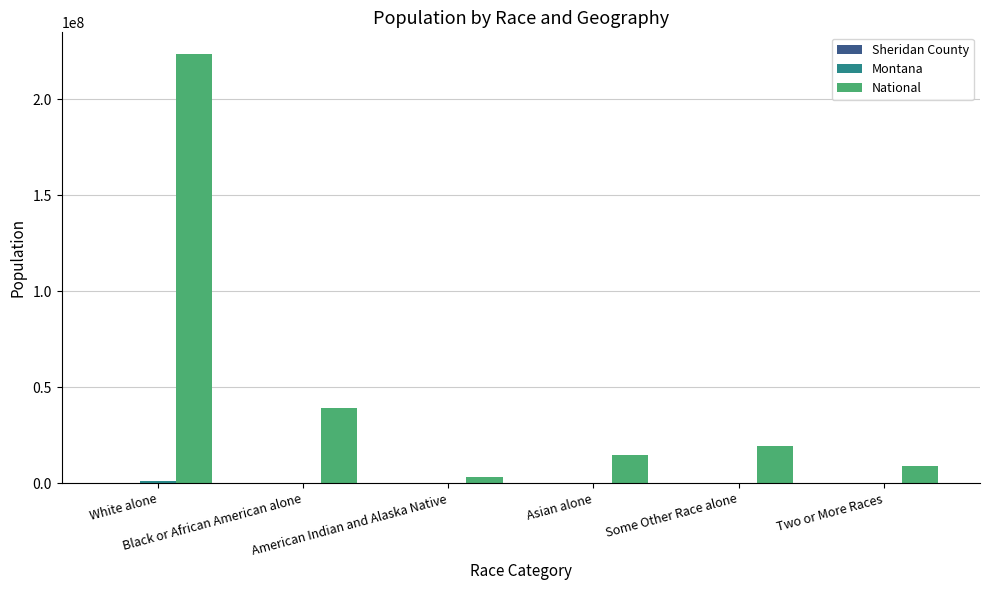

Which series has the largest total across all categories?

National